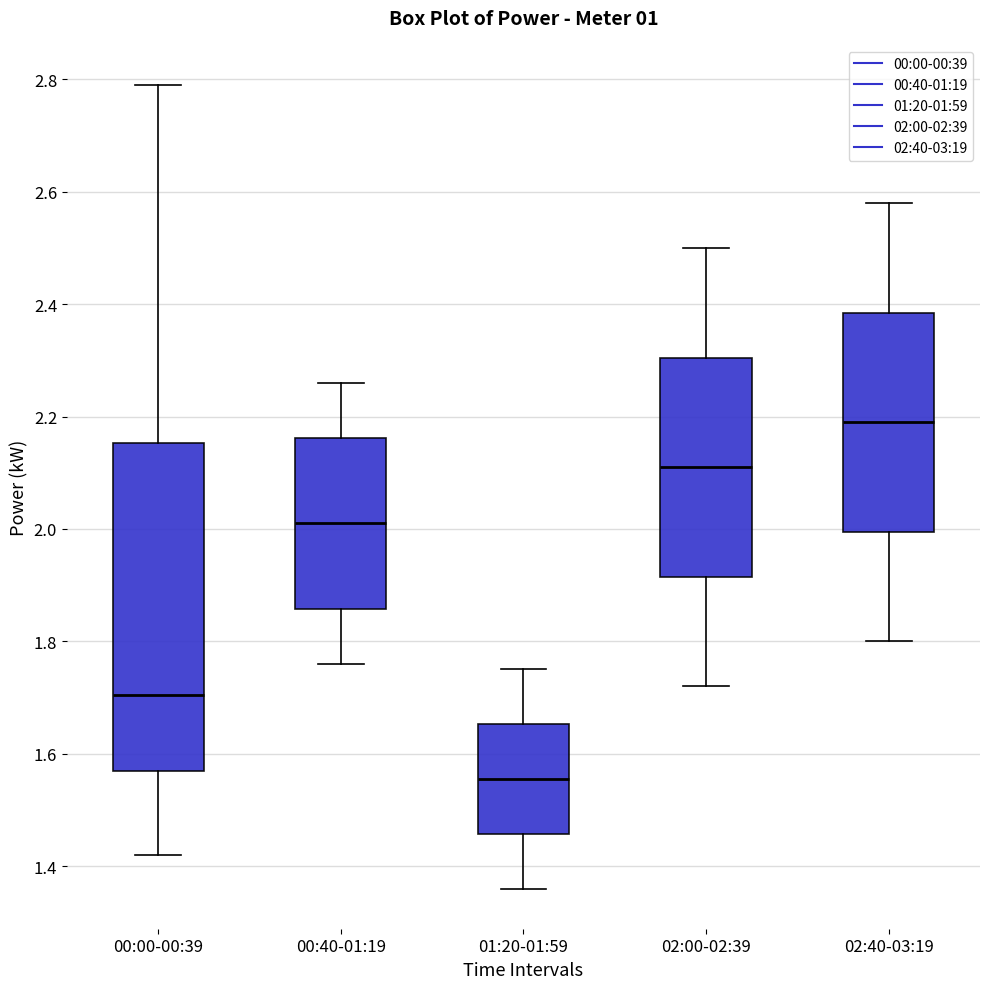

Reading left to right, read every box against the y-axis: the position of its median line, the range the box covers, and the ends of its whiskers. The values are not printed on the chart, so give them approximately, as read against the axis.

00:00-00:39: median 1.70, box 1.58 to 2.16, whiskers 1.42 to 2.80
00:40-01:19: median 2.02, box 1.86 to 2.16, whiskers 1.76 to 2.26
01:20-01:59: median 1.56, box 1.46 to 1.66, whiskers 1.36 to 1.76
02:00-02:39: median 2.12, box 1.92 to 2.30, whiskers 1.72 to 2.50
02:40-03:19: median 2.20, box 2.00 to 2.38, whiskers 1.80 to 2.58